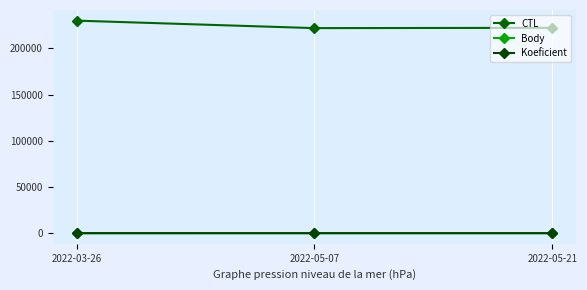

What are all the series names shown in the legend?

CTL, Body, Koeficient